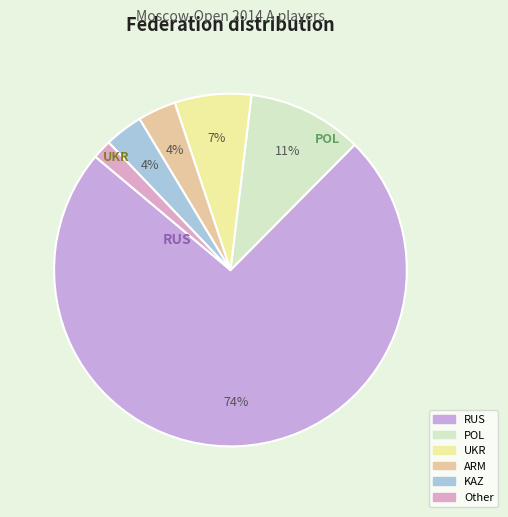

To the nearest percent, what is the combined percentage of RUS and POL?

84%